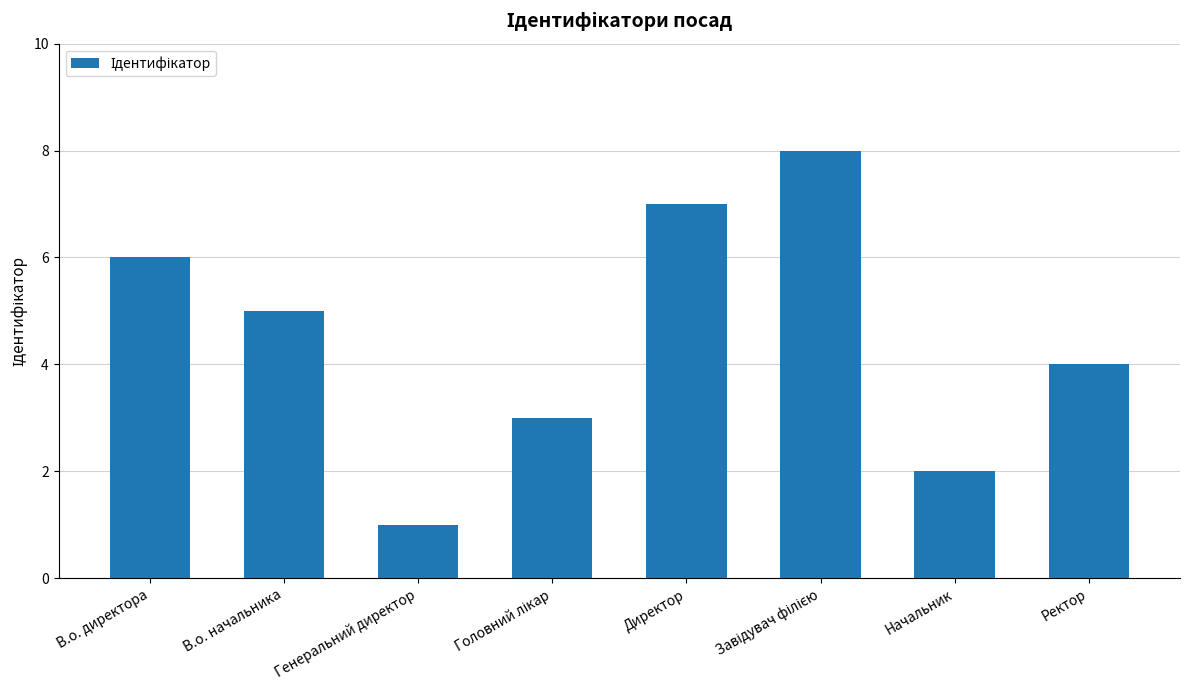

How many series are shown in this chart?

1